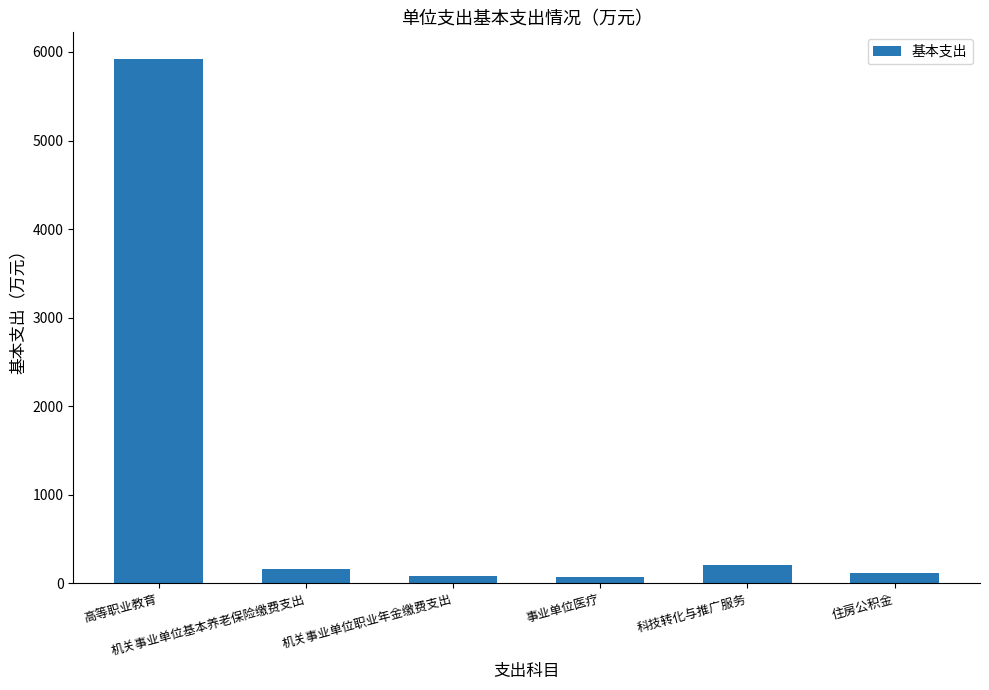

What is the minimum value shown in the chart?

72.6